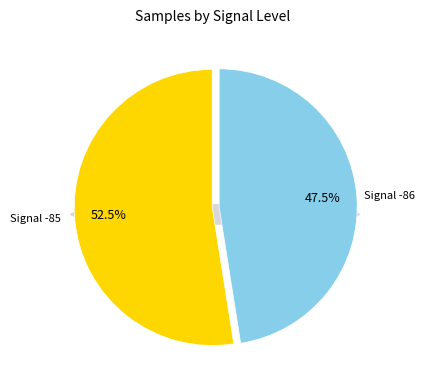

Is the sum of 18 and 29 greater than half?

No